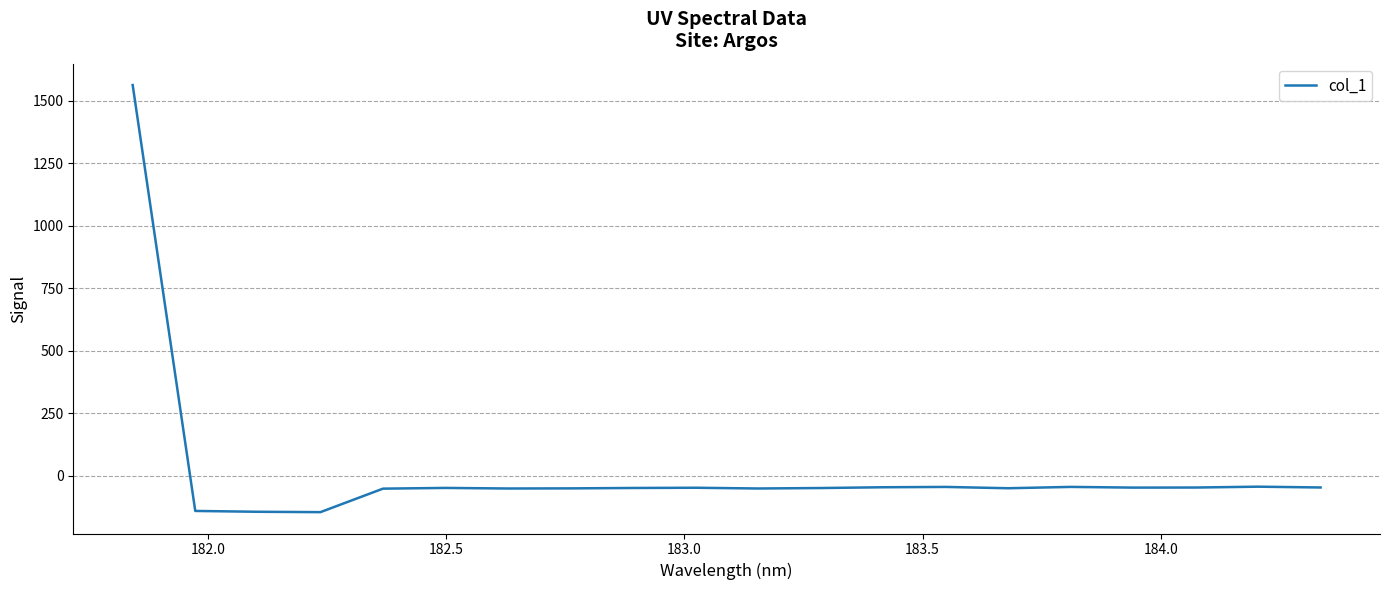

What is the minimum value shown in the chart?

-145.5